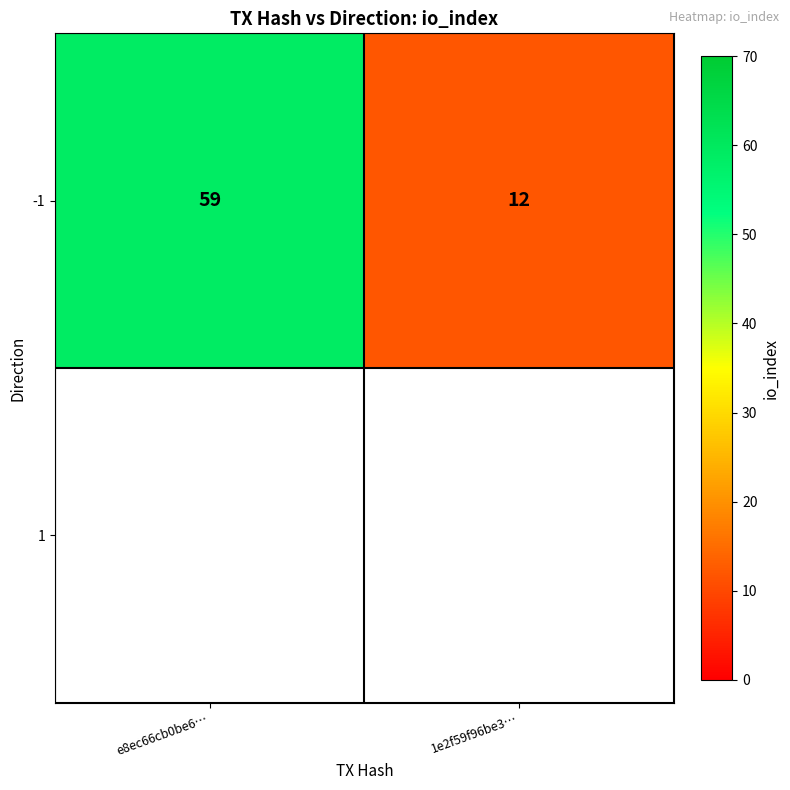

Read the value at 1e2f59f96be3…, to the nearest 10.

10